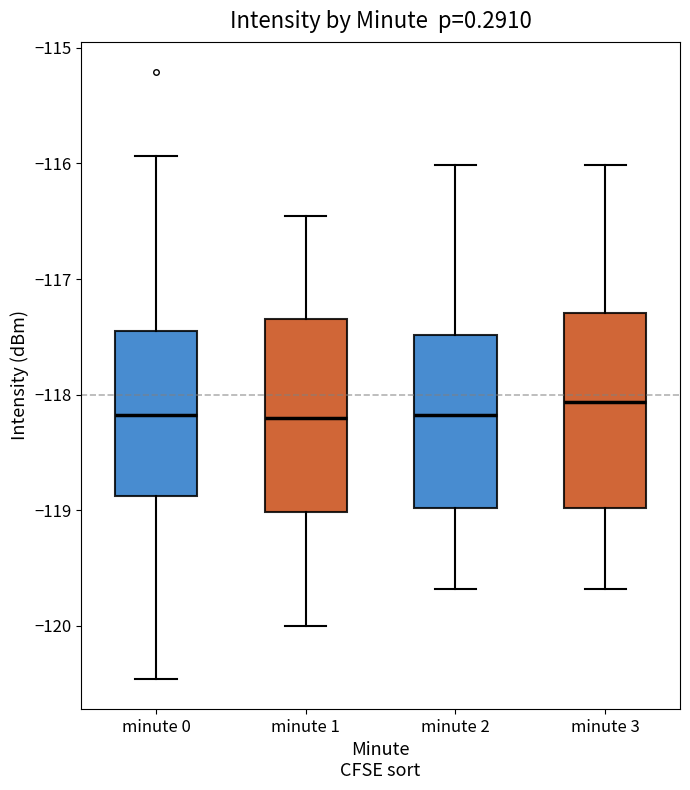

Where does the lower whisker of the box for minute 2 end on the y-axis? The values are not printed on the chart, so give them approximately, as read against the axis.

-119.7